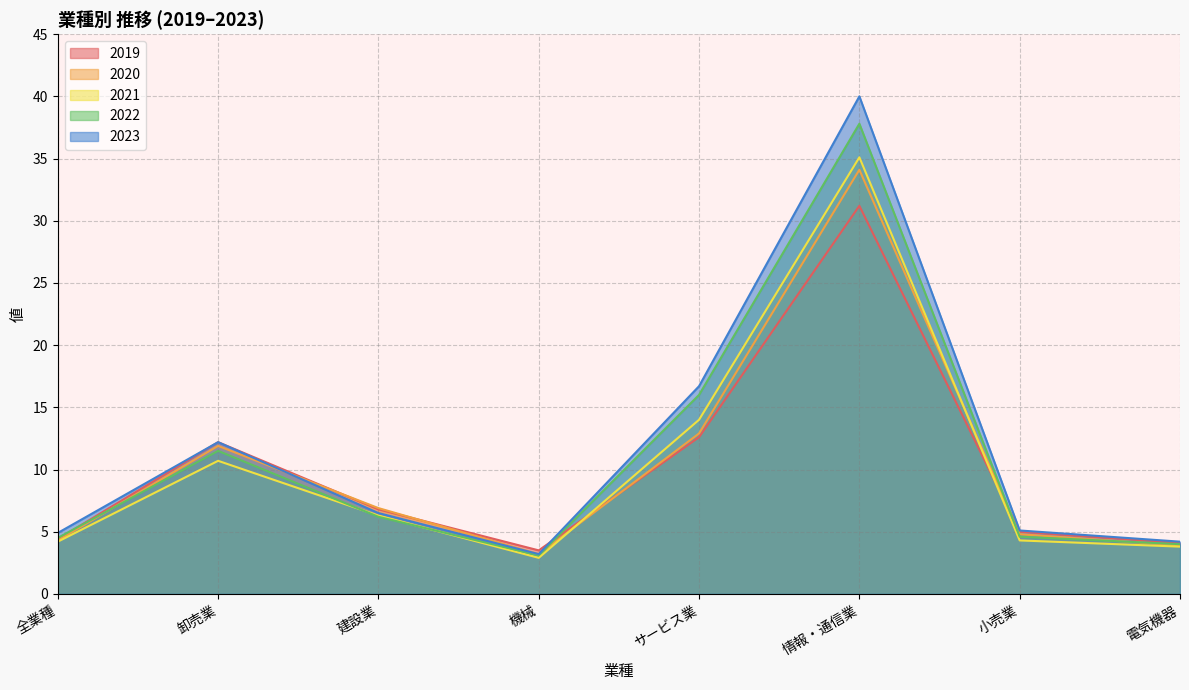

After their last crossing, which series has the higher values: 2023 or 2020?

2020